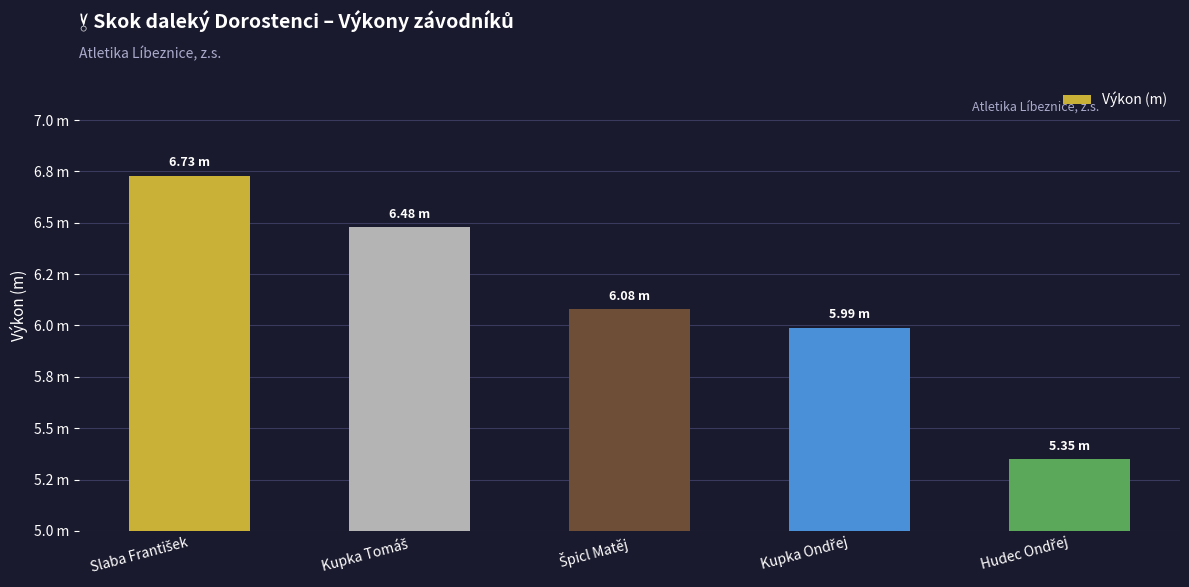

What is the change in value from Špicl Matěj to Kupka Ondřej?

-0.1